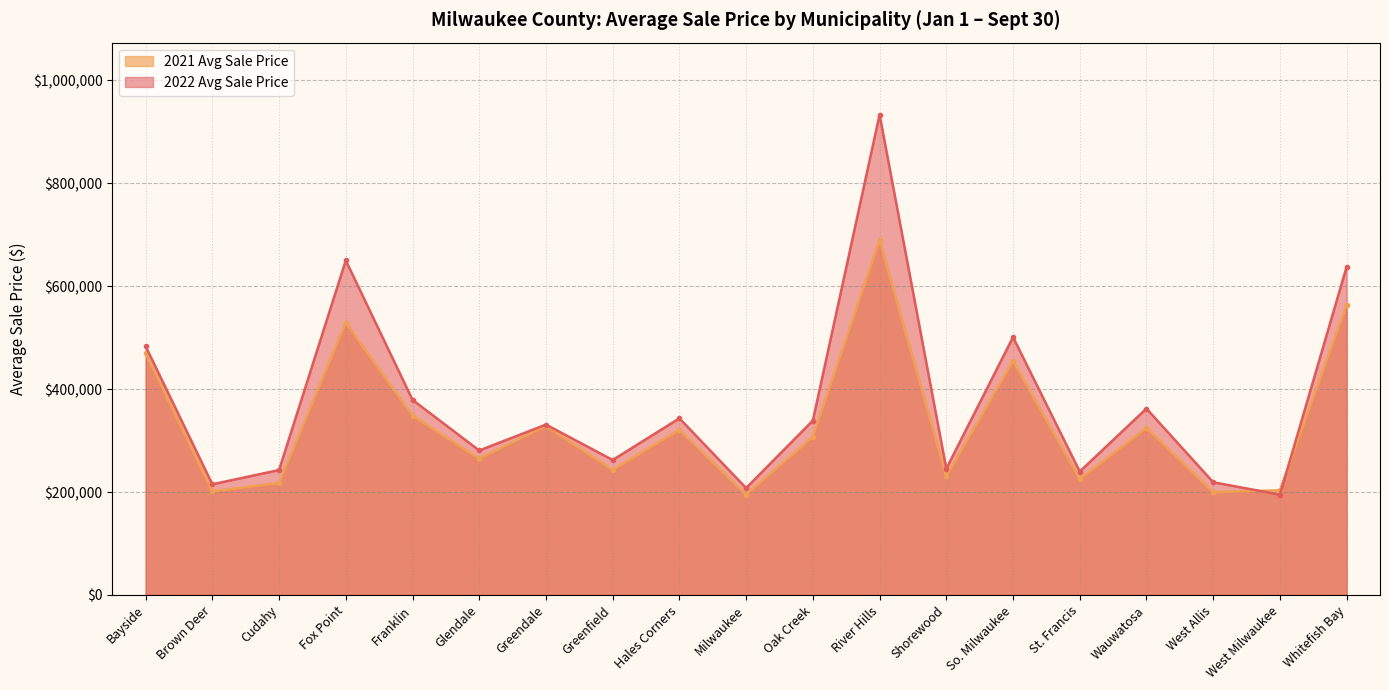

True or false: 2021 Avg Sale Price has a value of 139223 at St. Francis.

False